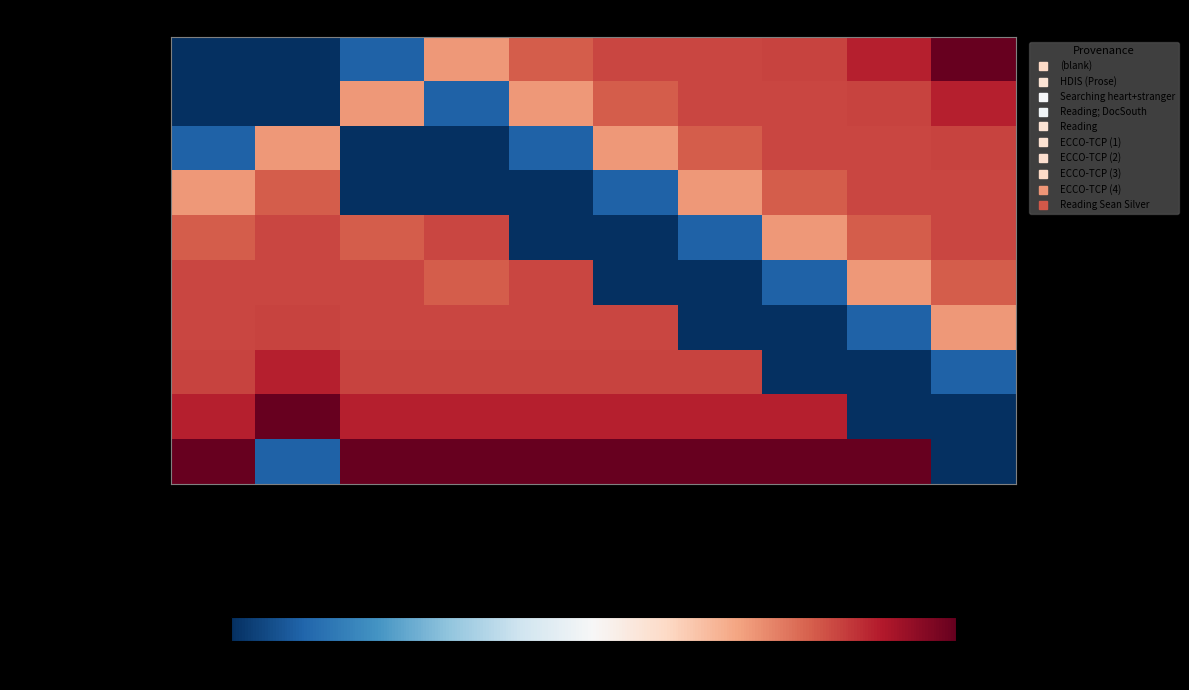

Which has a higher value, Metaphor 8 or Metaphor 9?

Metaphor 9